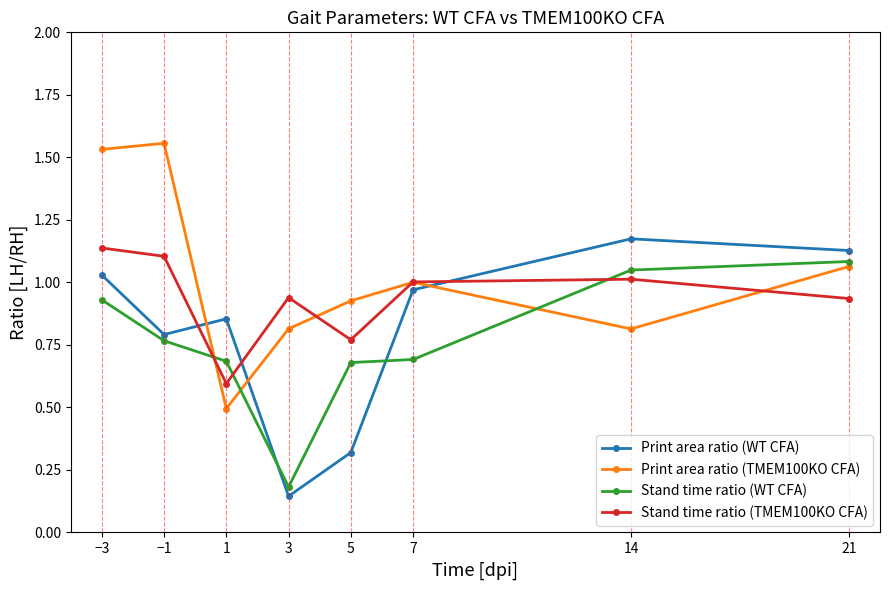

Between 1 and 3, which series saw the biggest shift?

Print area ratio (WT CFA)